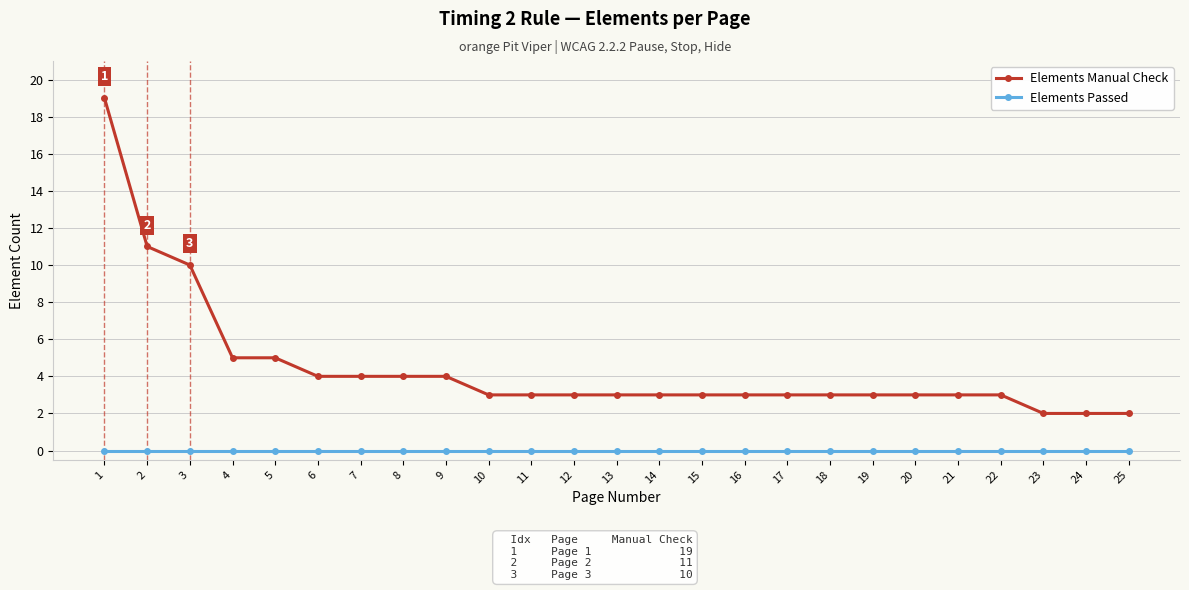

Rank the series by their maximum value, from highest to lowest.

Elements Manual Check, Elements Passed